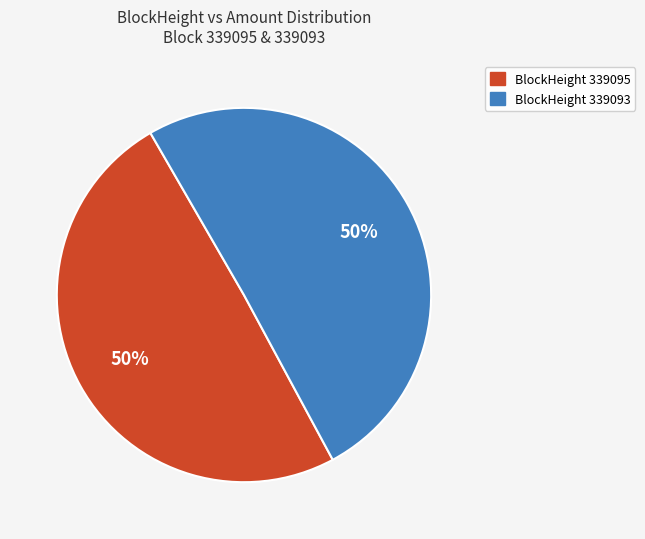

To the nearest percent, what is the average slice percentage?

50%